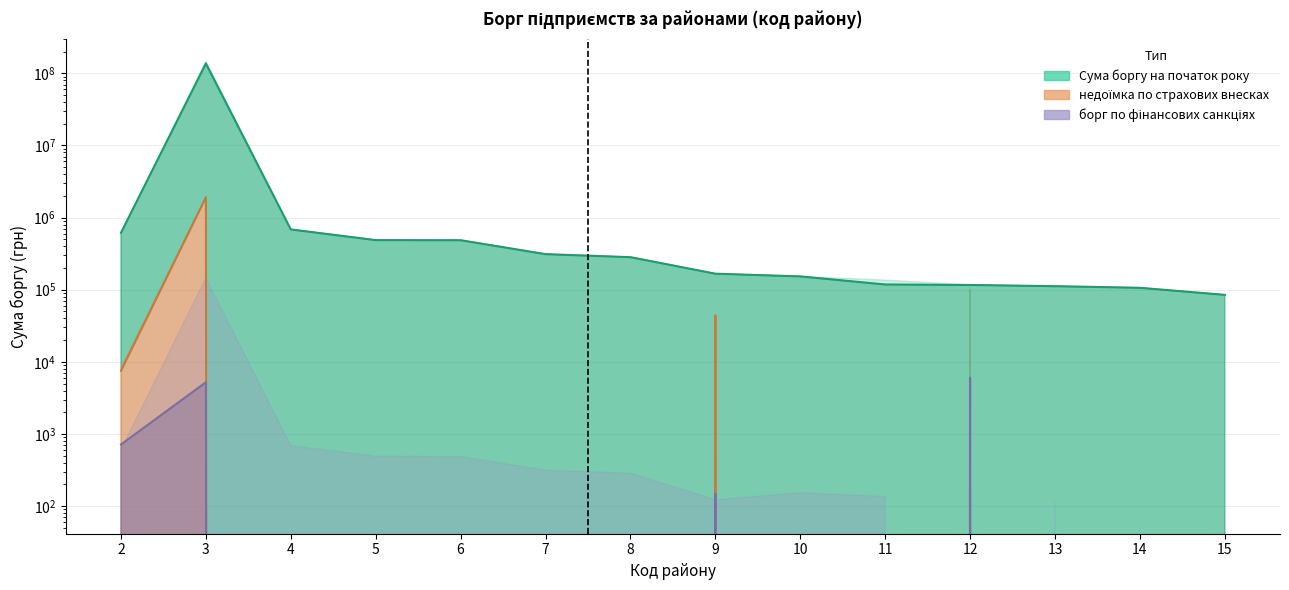

True or false: Сума боргу на початок року and Сума боргу станом на зв. дату cross at least once.

False